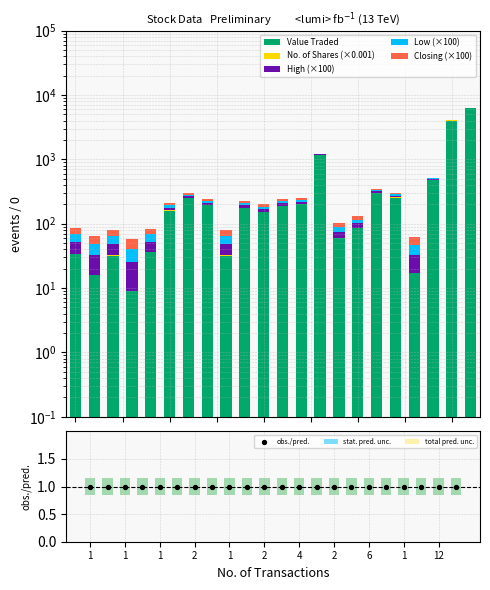

At how many categories does at least one series exceed 3513?

2